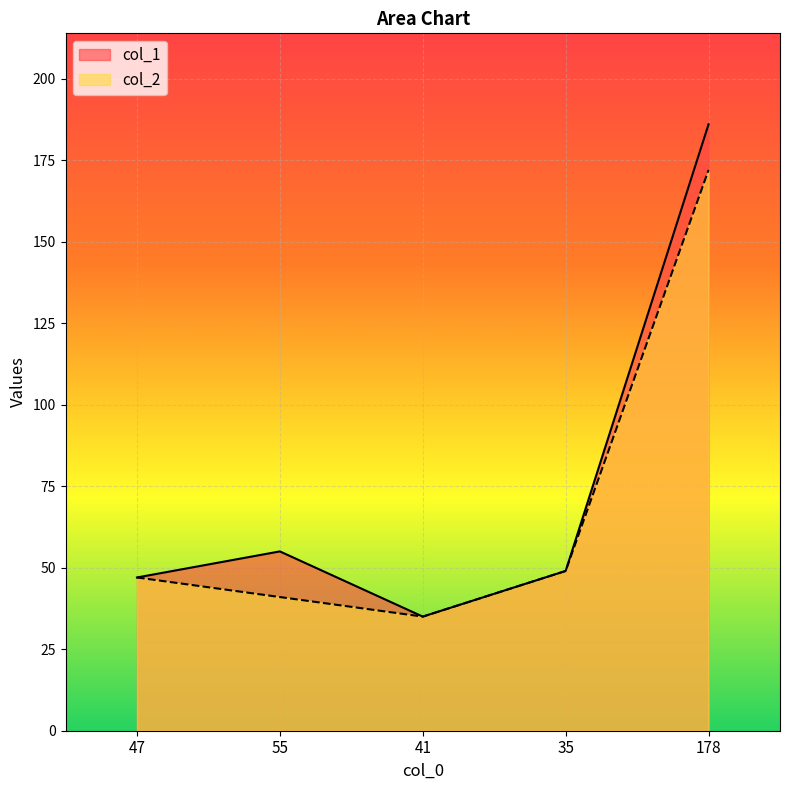

What is the sum of the col_1 values at 178 and 41?

221